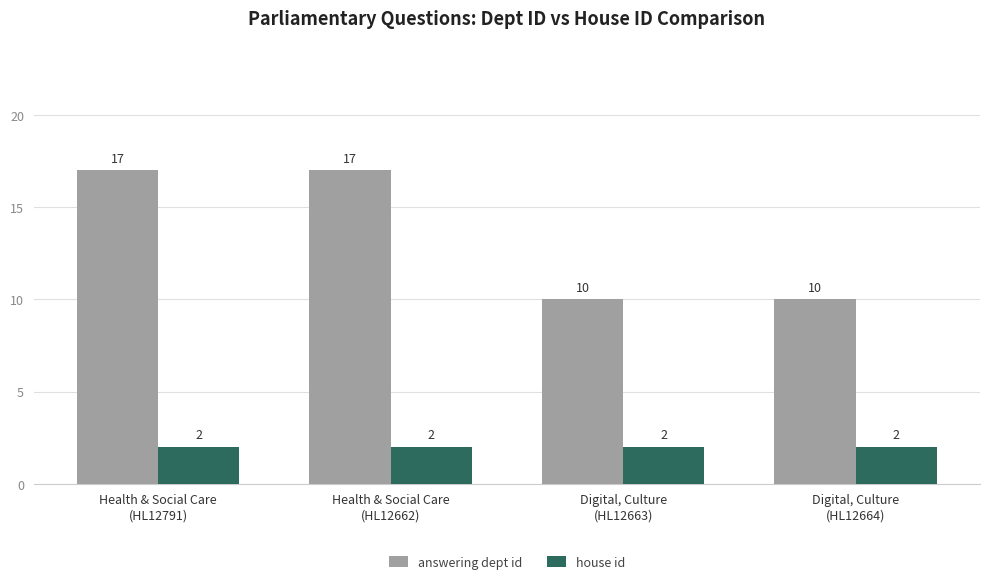

Reading left to right, what are all the values shown in this chart?

answering dept id: Health & Social Care
(HL12791)=17	Health & Social Care
(HL12662)=17	Digital, Culture
(HL12663)=10	Digital, Culture
(HL12664)=10
house id: Health & Social Care
(HL12791)=2	Health & Social Care
(HL12662)=2	Digital, Culture
(HL12663)=2	Digital, Culture
(HL12664)=2